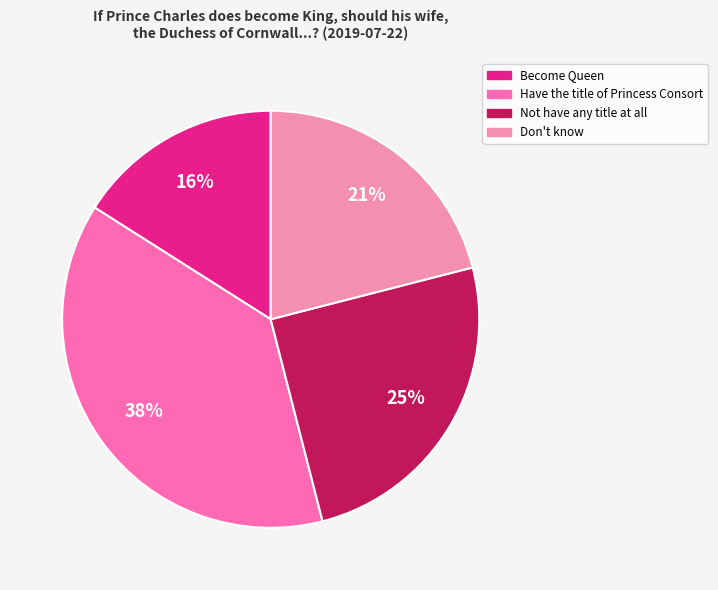

True or false: Not have any title at all accounts for 25% of the total.

True